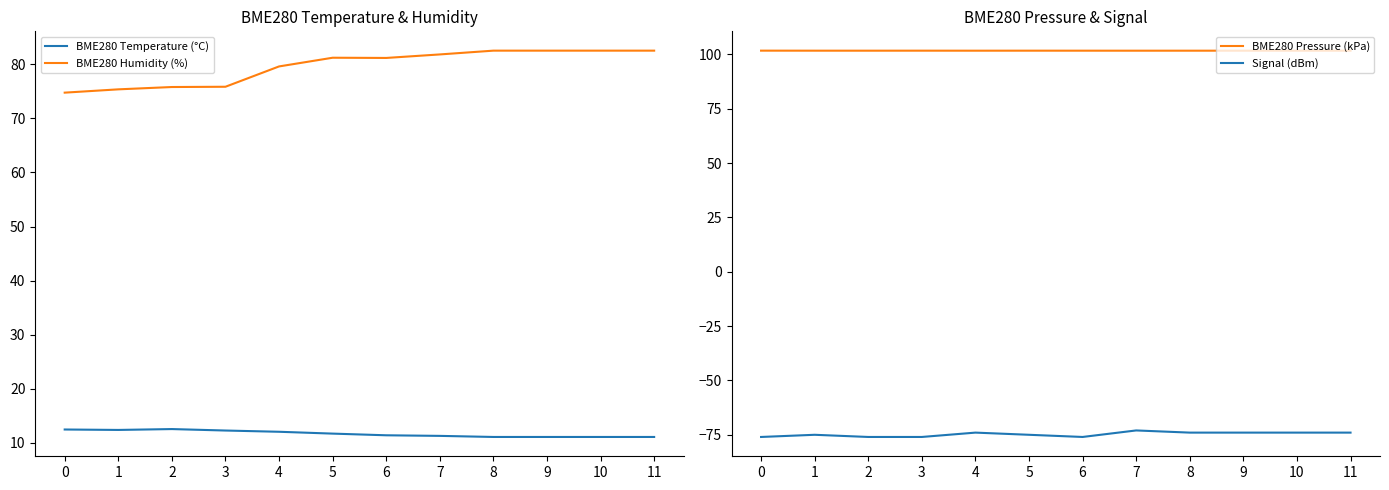

What is the value of the BME280 Temperature (°C) point at the 7th from the left?

11.4